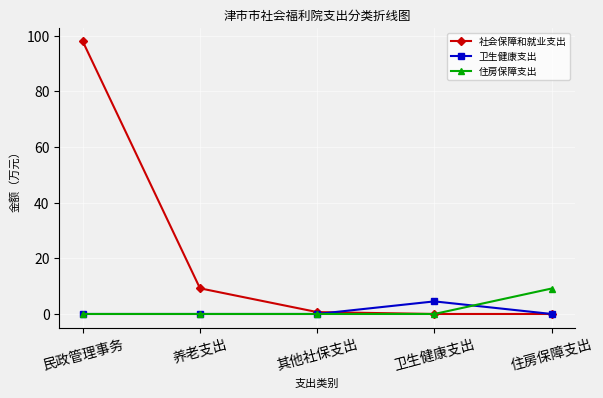

What is the spread (max minus min) of values at 民政管理事务?

97.9